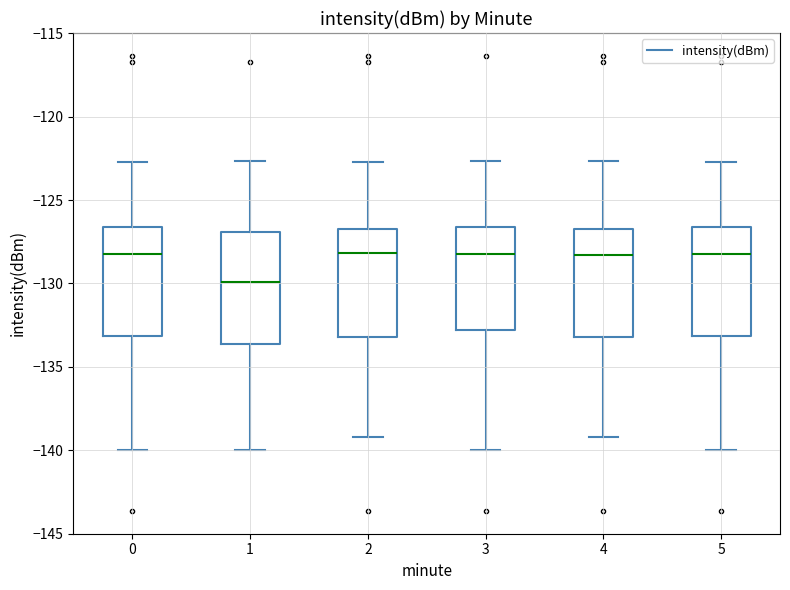

Reading left to right, read every box against the y-axis: the position of its median line, the range the box covers, and the ends of its whiskers. The values are not printed on the chart, so give them approximately, as read against the axis.

0: median -128.0, box -133.0 to -126.5, whiskers -140.0 to -122.5
1: median -130.0, box -133.5 to -127.0, whiskers -140.0 to -122.5
2: median -128.0, box -133.0 to -126.5, whiskers -139.0 to -122.5
3: median -128.0, box -133.0 to -126.5, whiskers -140.0 to -122.5
4: median -128.5, box -133.0 to -126.5, whiskers -139.0 to -122.5
5: median -128.0, box -133.0 to -126.5, whiskers -140.0 to -122.5